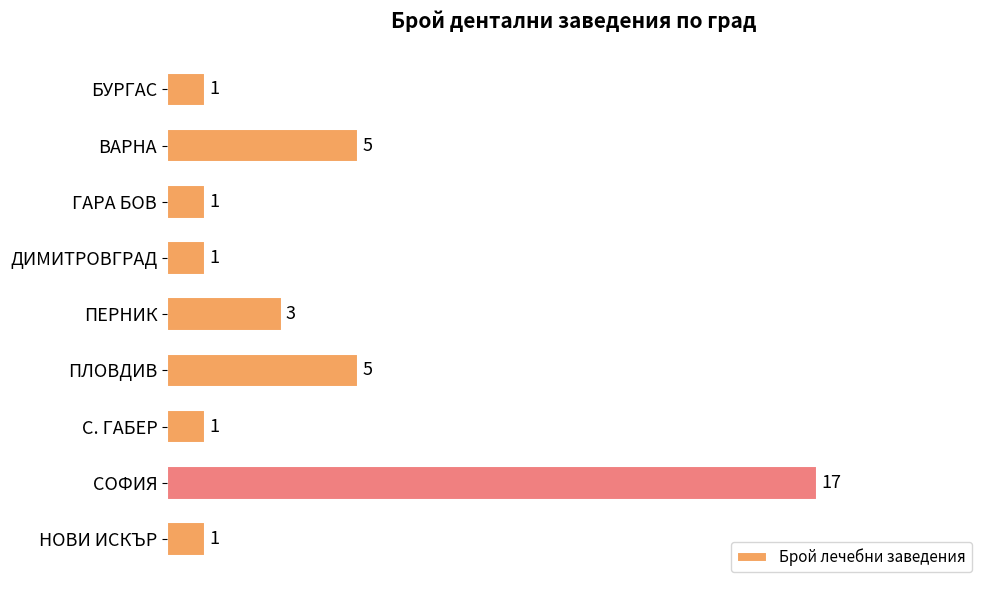

Which has a higher value, ГАРА БОВ or ПЕРНИК?

ПЕРНИК